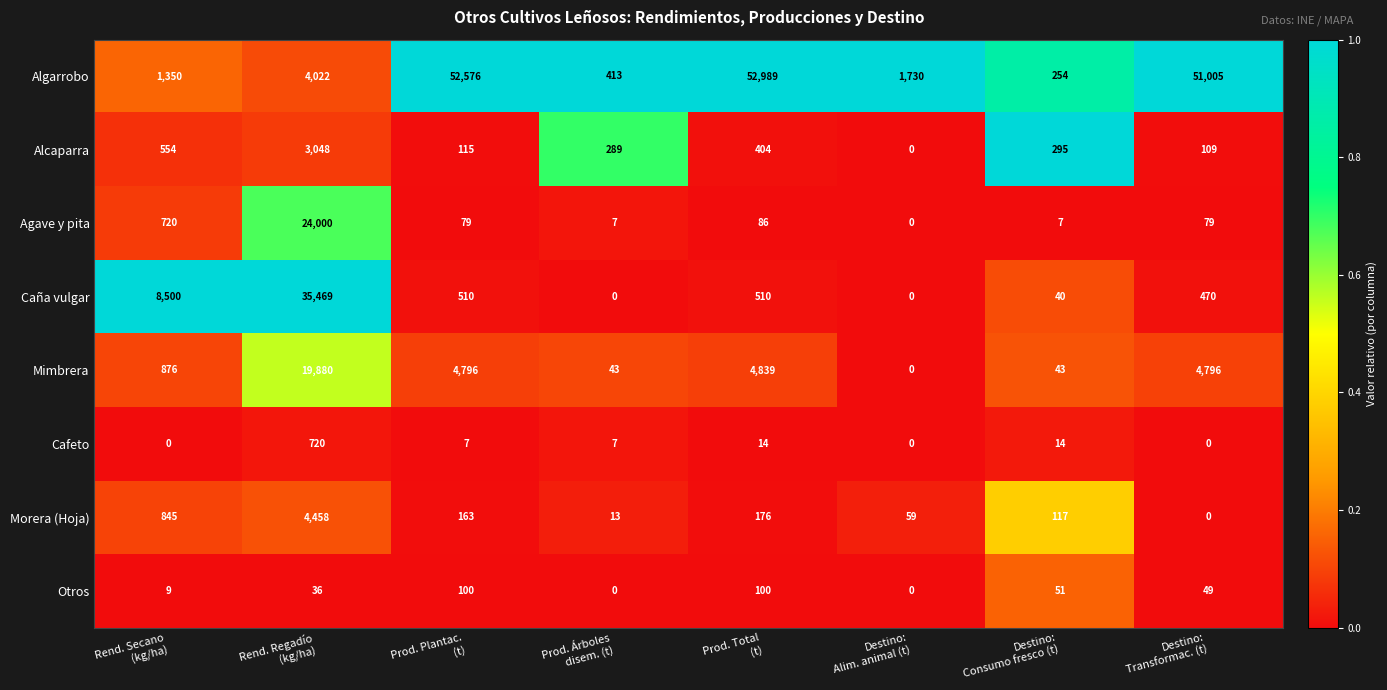

At how many categories does at least one series exceed 0?

8